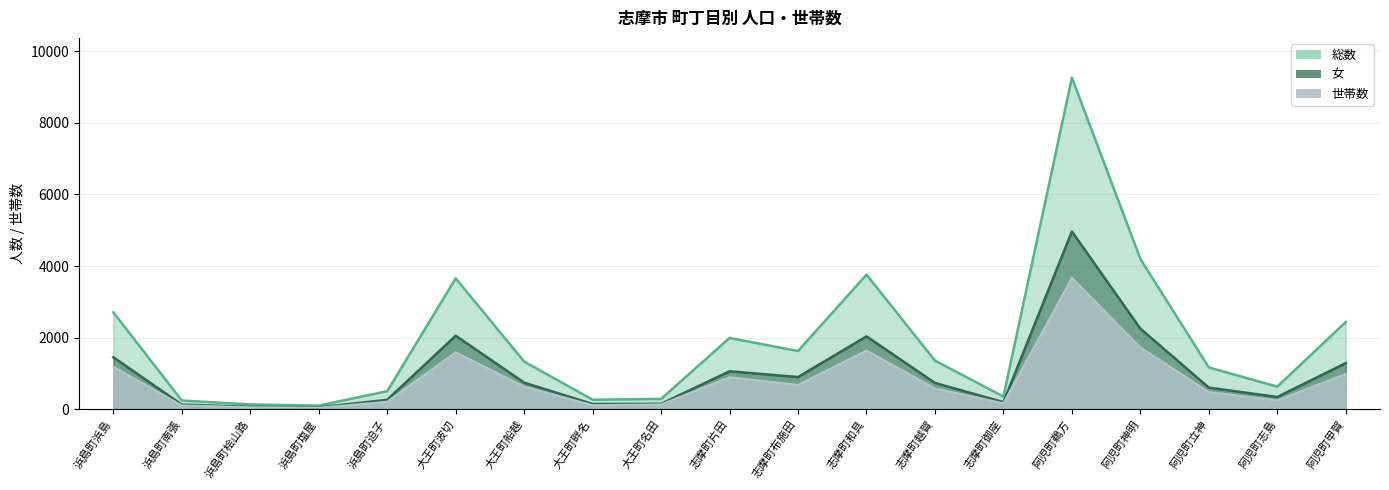

Rank the series by their average value, from highest to lowest.

総数, 女, 世帯数